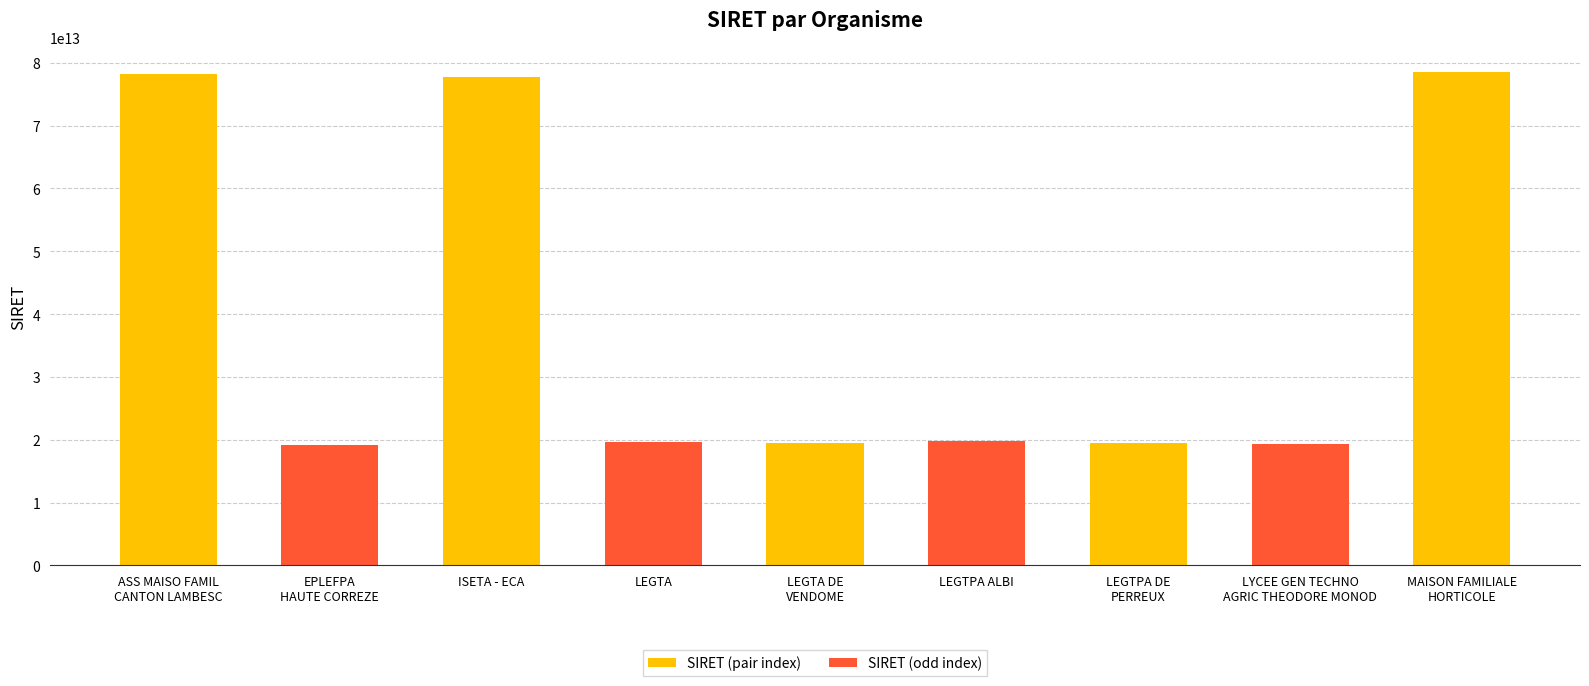

What is the label of the 4th bar from the left?

LEGTA